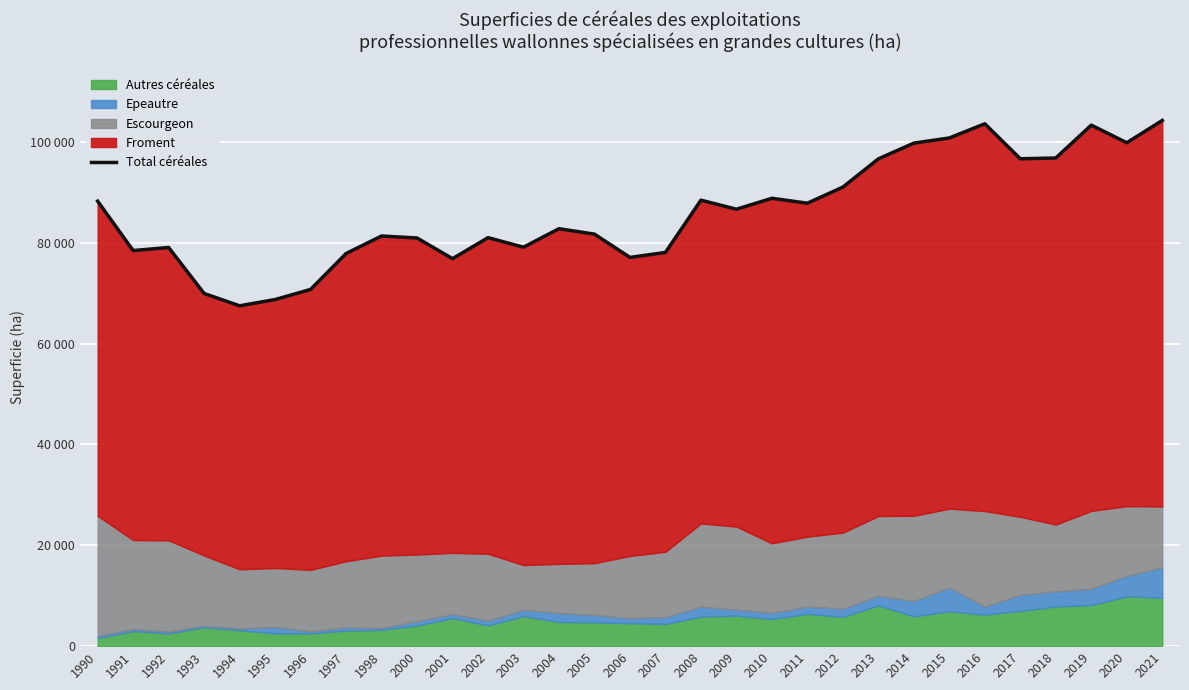

What is the ratio of the value at 1997 to the value at 1991?

1.0